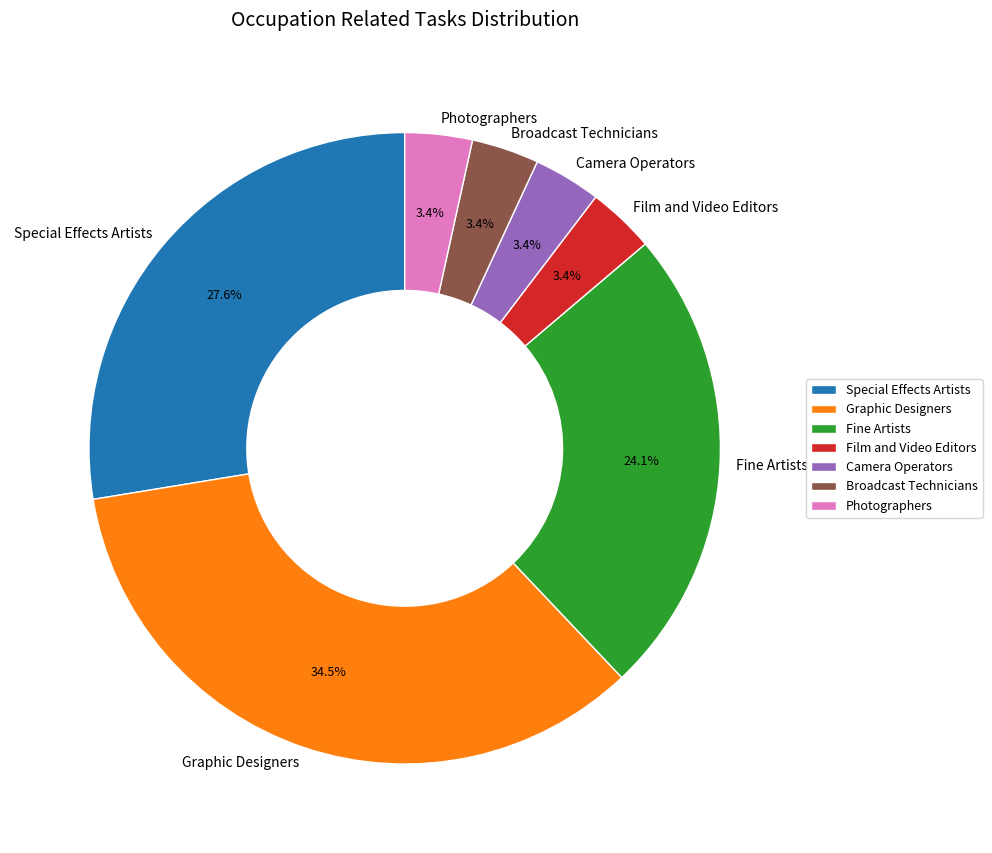

How many slices are in this pie chart?

7